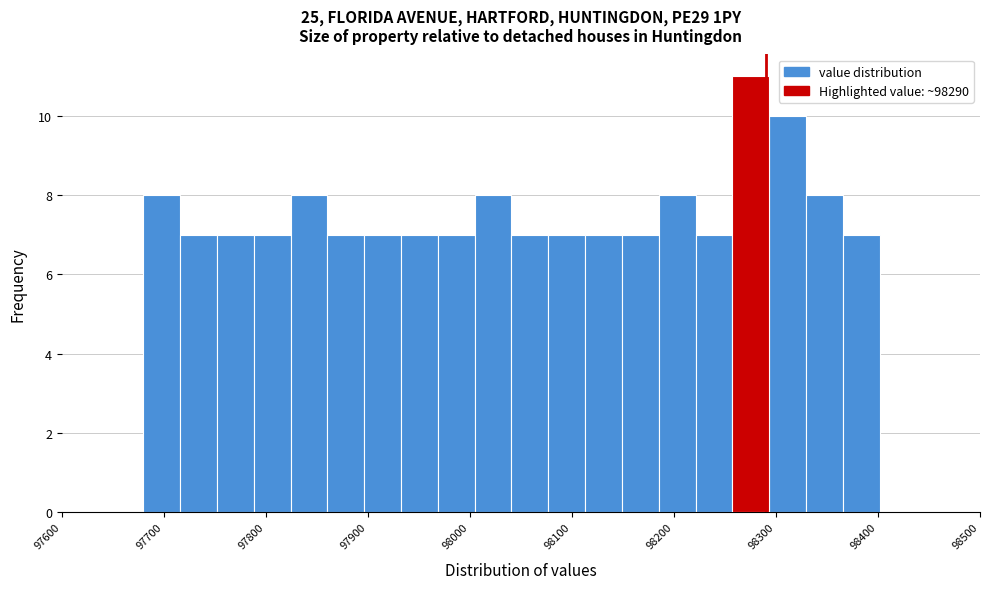

Read against the x-axis, roughly where is the centre of the tallest bar?

98280